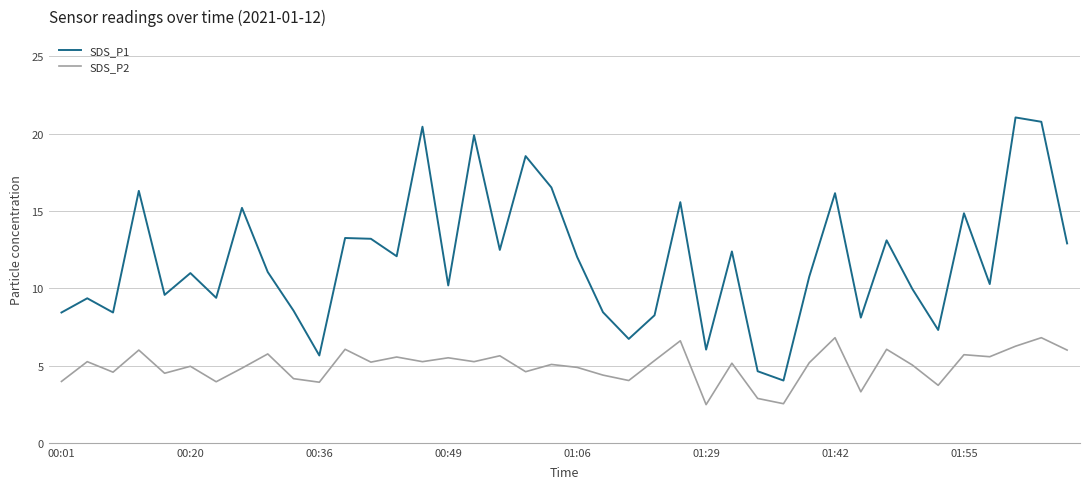

Does the chart display data point markers on the line(s)?

No